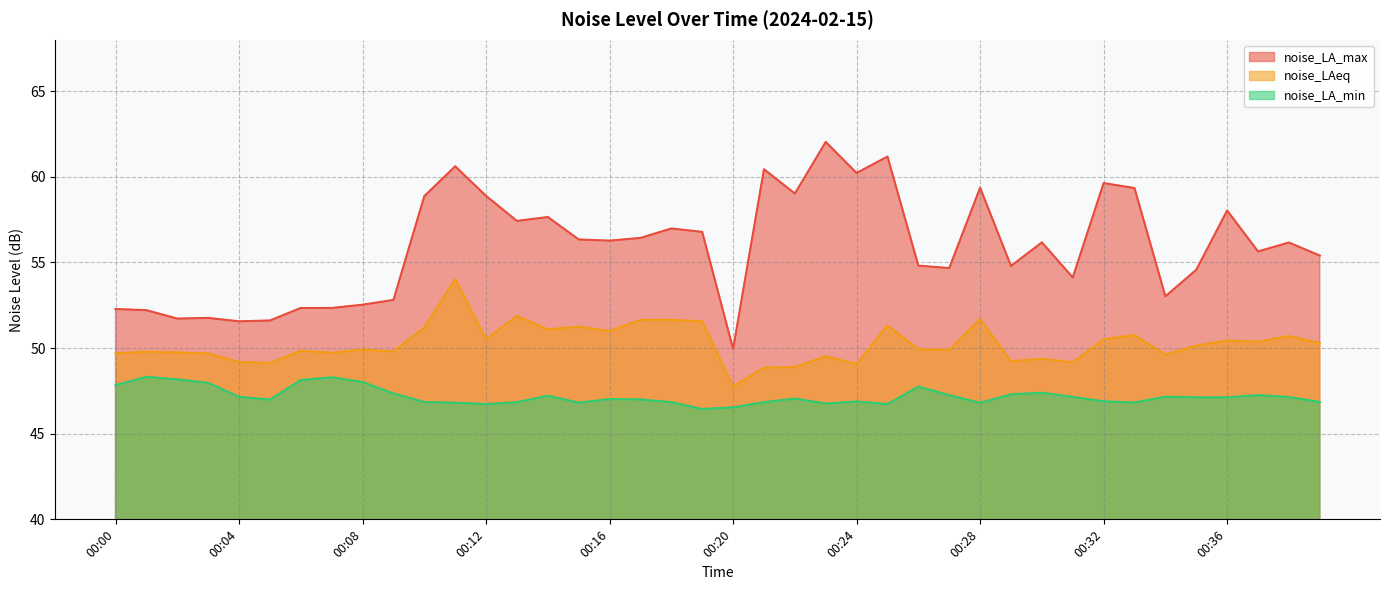

At which label is noise_LAeq closest to 50?

00:26